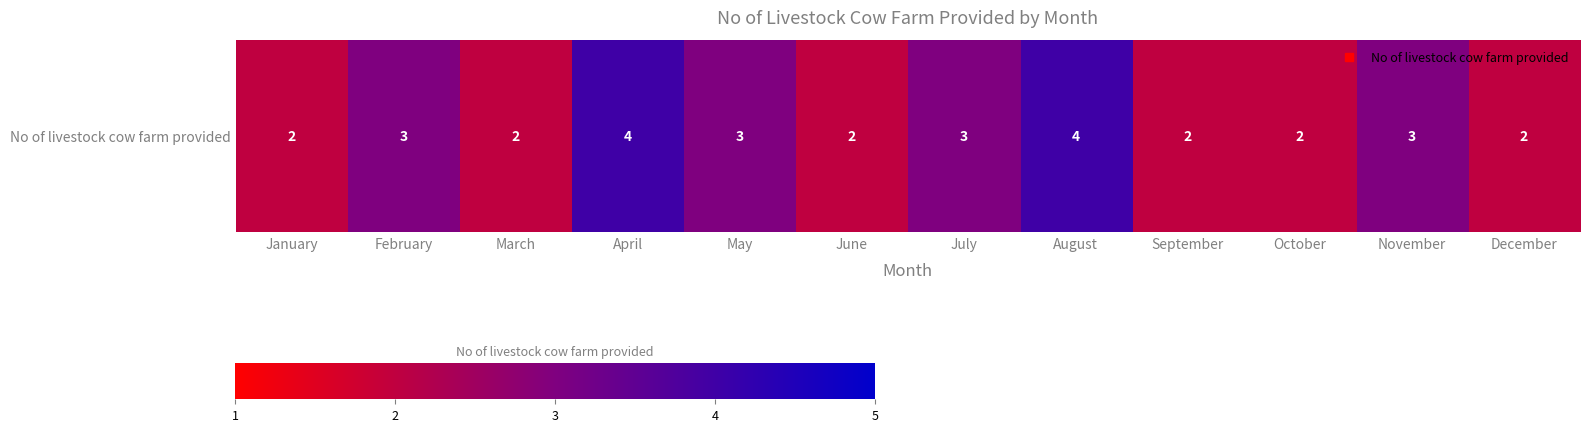

What is the change in value from April to July?

-1